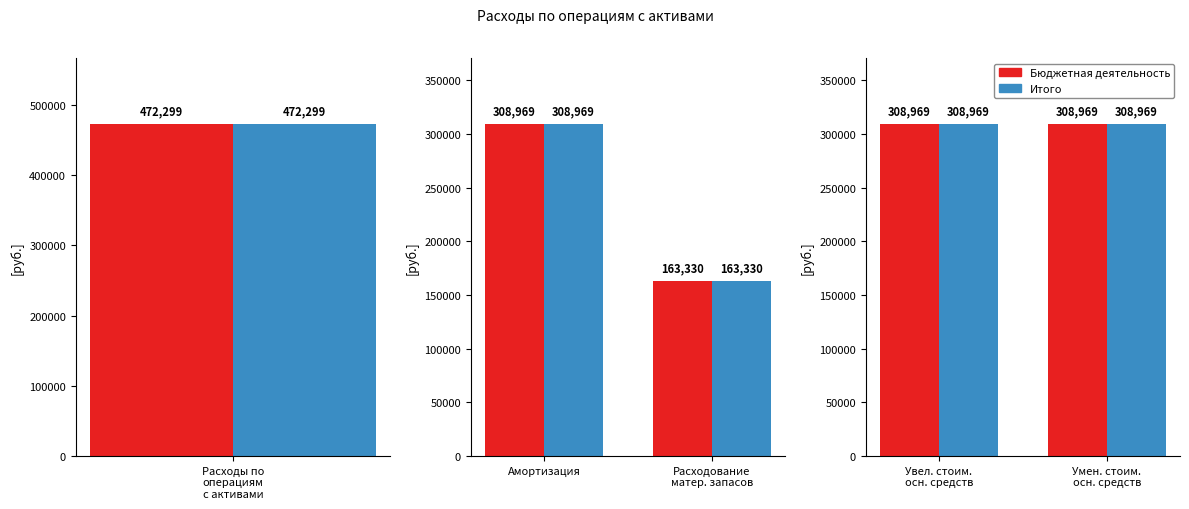

How many data points in Бюджетная деятельность are less than 308969?

1